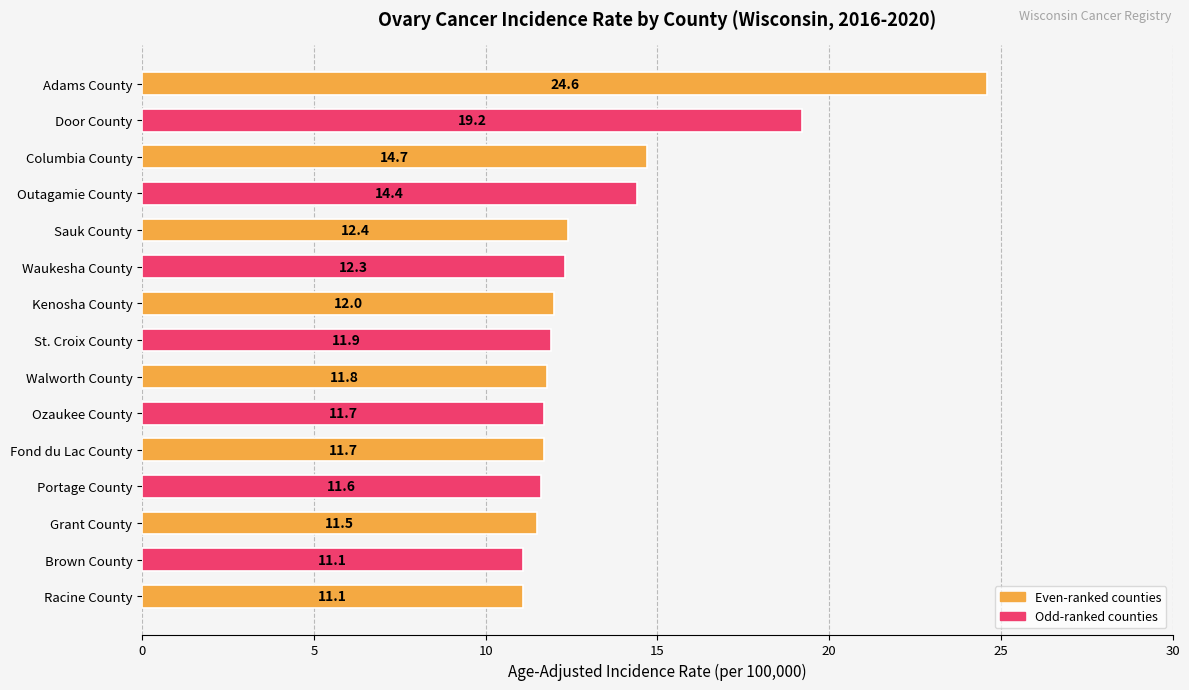

What is the ratio of the value at Adams County to the value at Grant County?

2.1